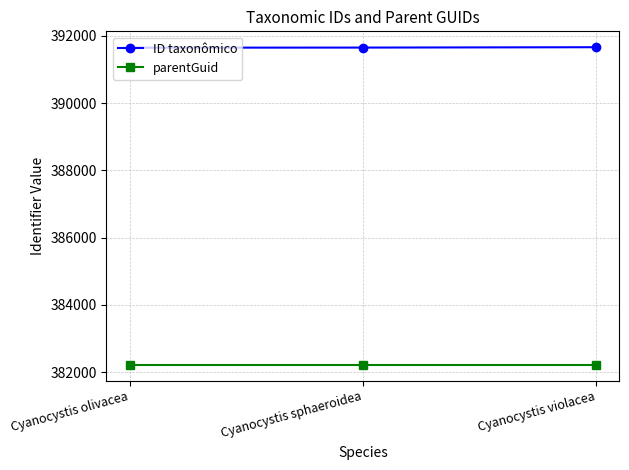

What is the total value across all series at Cyanocystis violacea?

773876